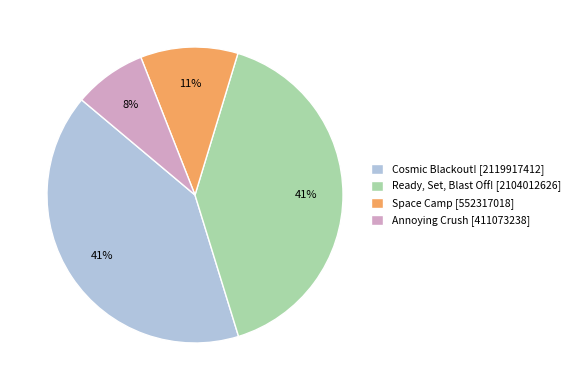

What is the ratio of the value at Annoying Crush to the value at Cosmic Blackout!?

0.2